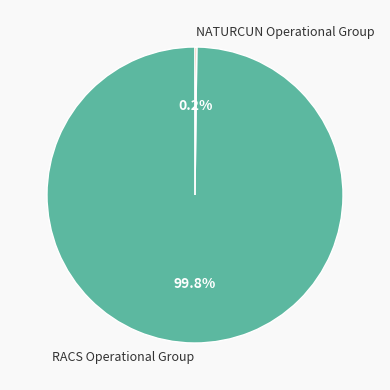

Is it true that RACS Operational Group is 100% of the pie?

True